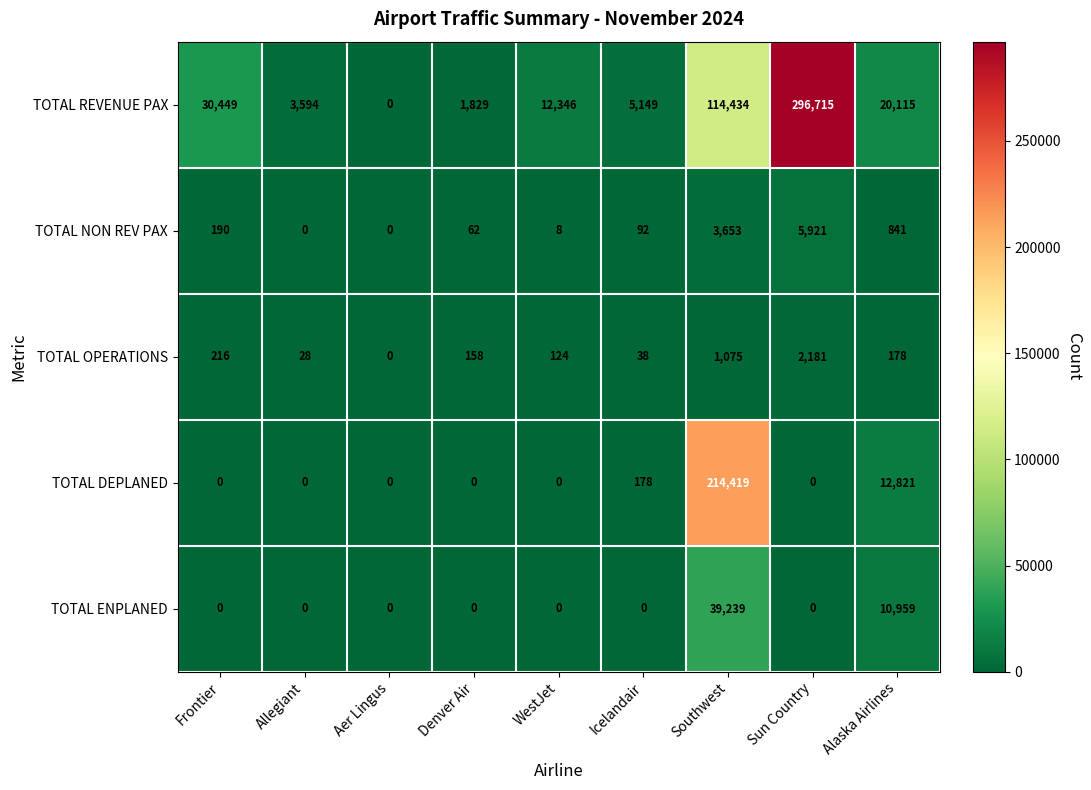

List the series in order of their peak value, lowest first.

TOTAL OPERATIONS, TOTAL NON REV PAX, TOTAL ENPLANED, TOTAL DEPLANED, TOTAL REVENUE PAX